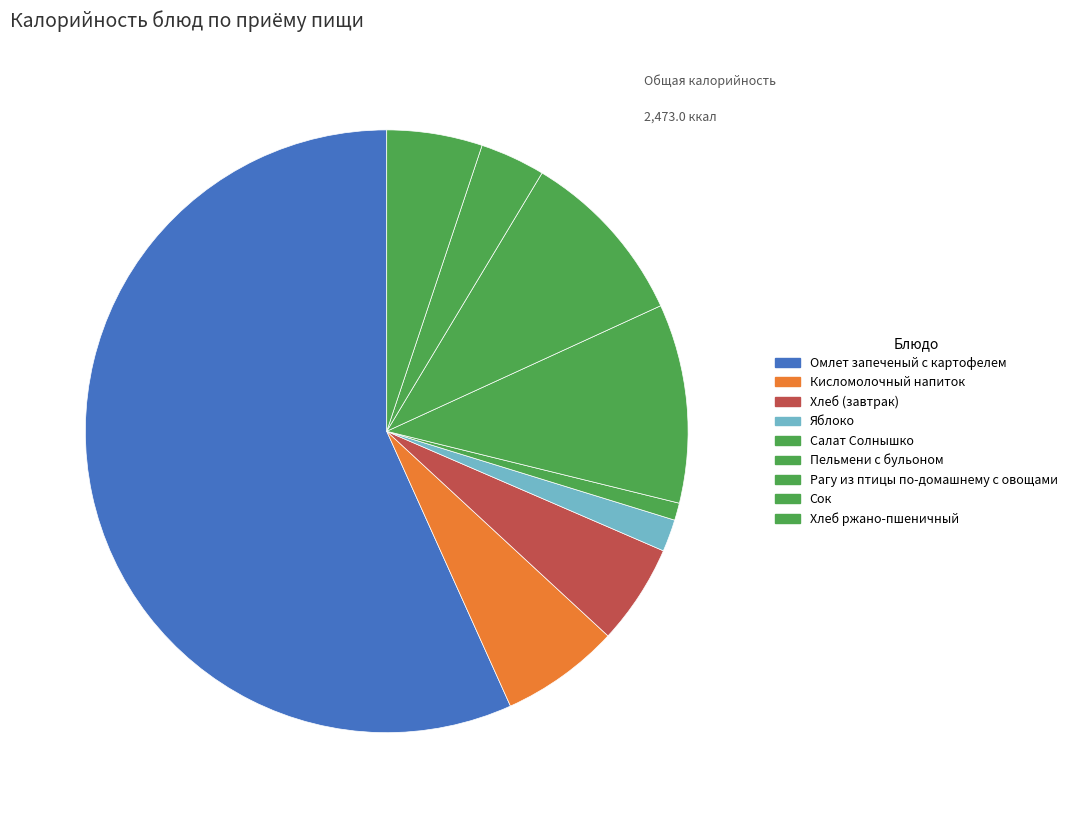

True or false: Сок accounts for 11% of the total.

False